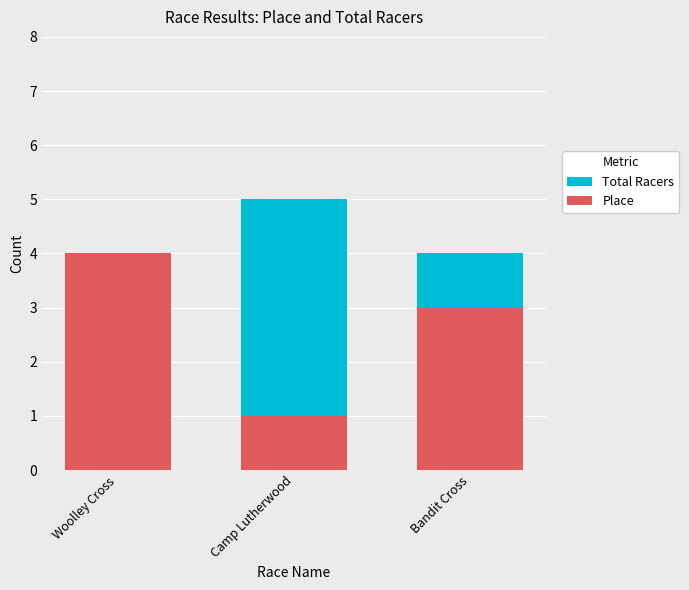

What is the total value across all series at Woolley Cross?

8